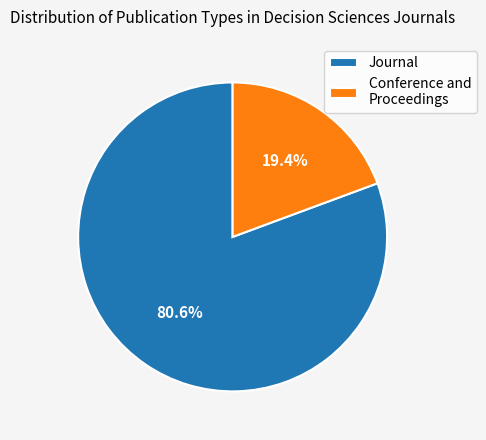

Is there a majority slice in this chart?

Yes